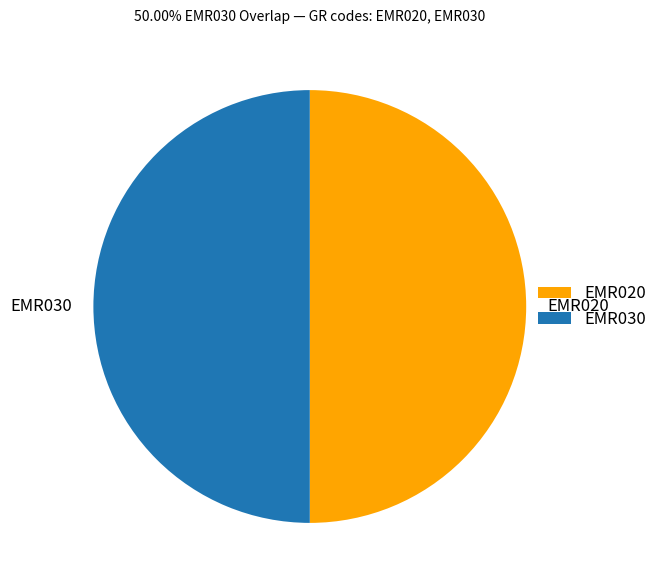

How many slices are in this pie chart?

2